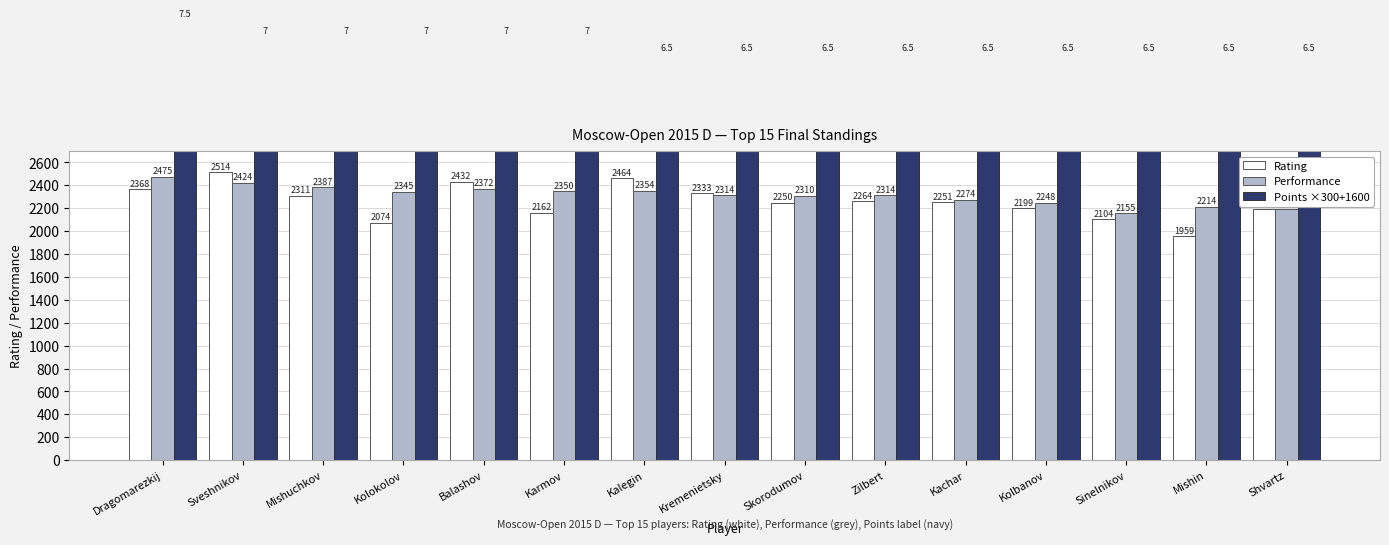

What is the difference between the Rating values at Kolbanov and Zilbert?

65